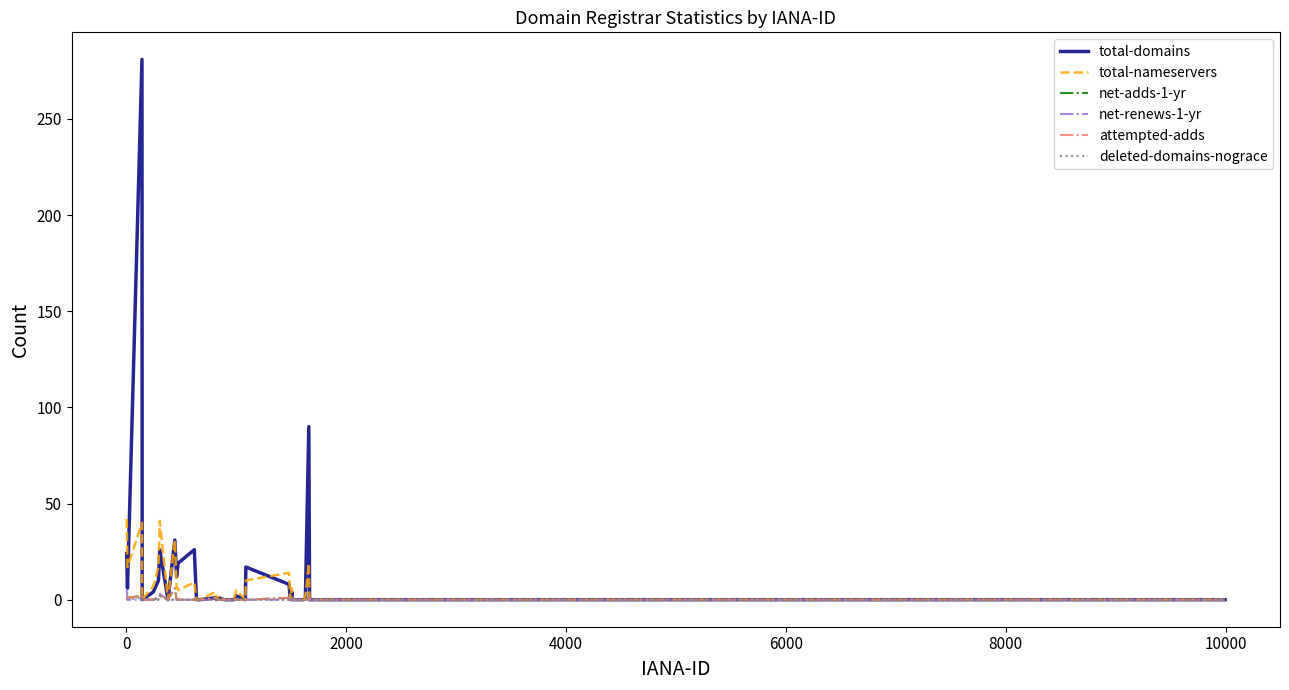

Which series has the widest spread of values?

total-domains